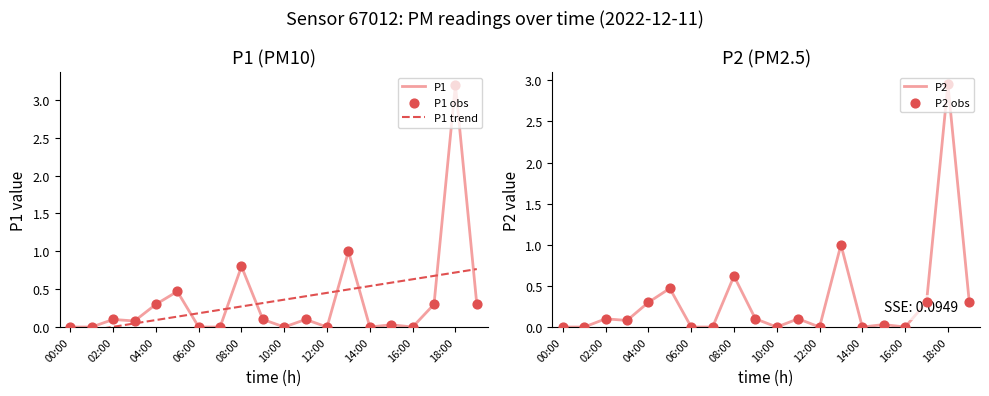

What are all the series names shown in the legend?

P1, P2